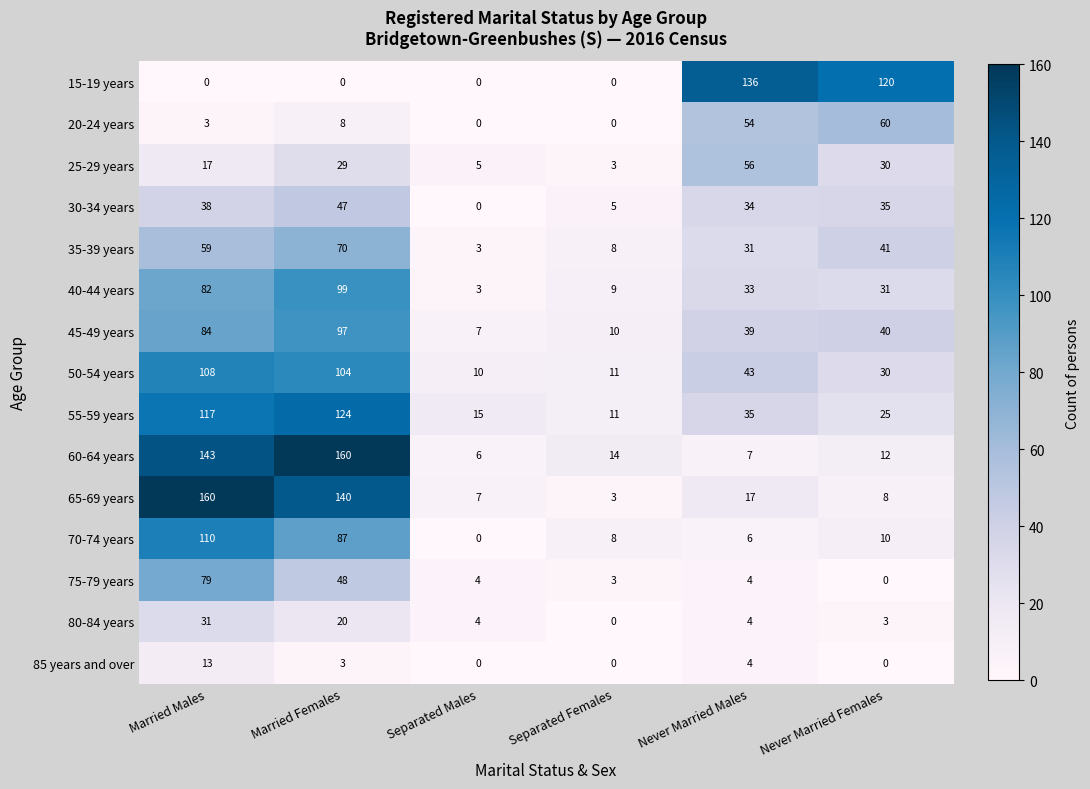

What is the average value of the 75-79 years series?

23